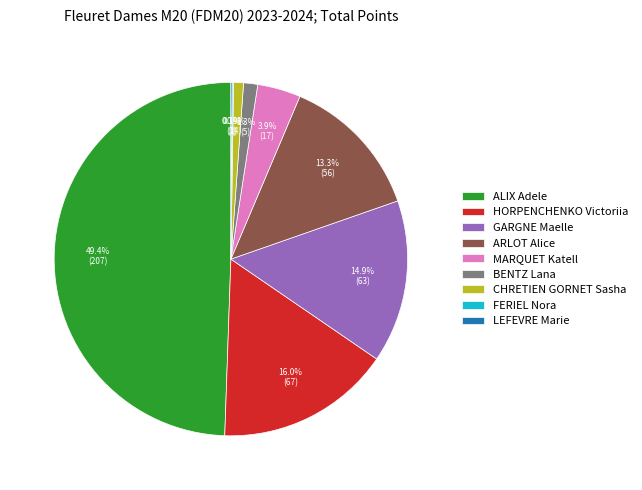

The ALIX Adele slice represents 43% of the pie. True or false?

False